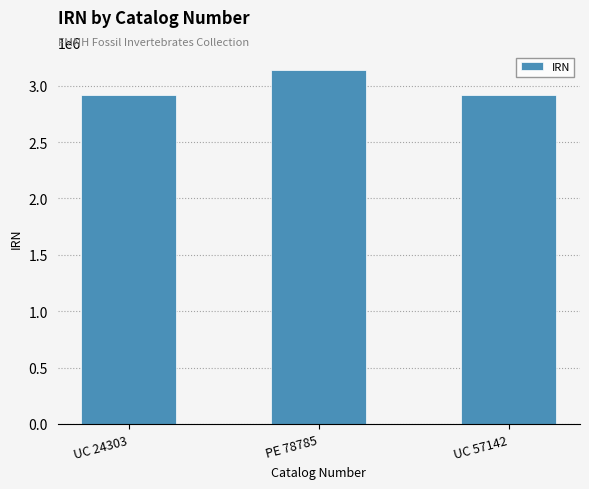

Are the bars grouped side by side (vs. stacked)?

No